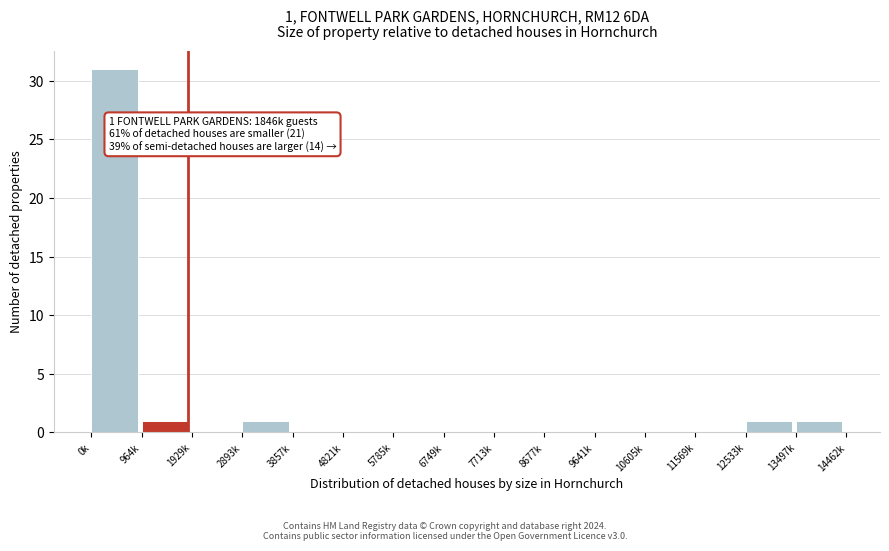

Reading left to right, list all the values displayed in this chart.

0k=31	964k=1	1929k=0	2893k=1	3857k=0	4821k=0	5785k=0	6749k=0	7713k=0	8677k=0	9641k=0	10605k=0	11569k=0	12533k=1	13497k=1